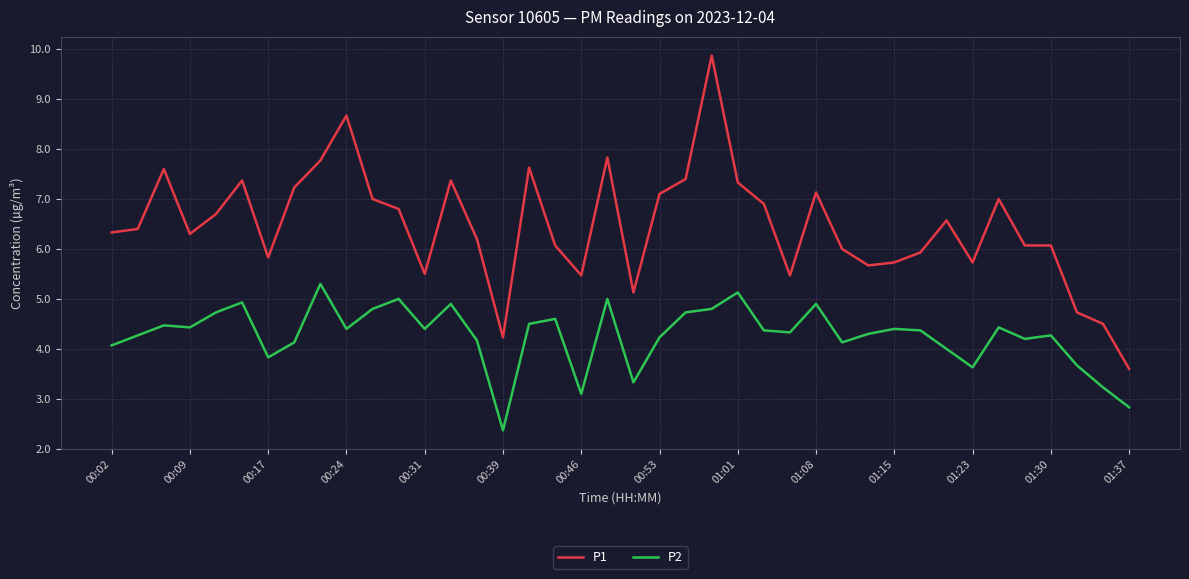

Which series has the widest spread of values?

P1